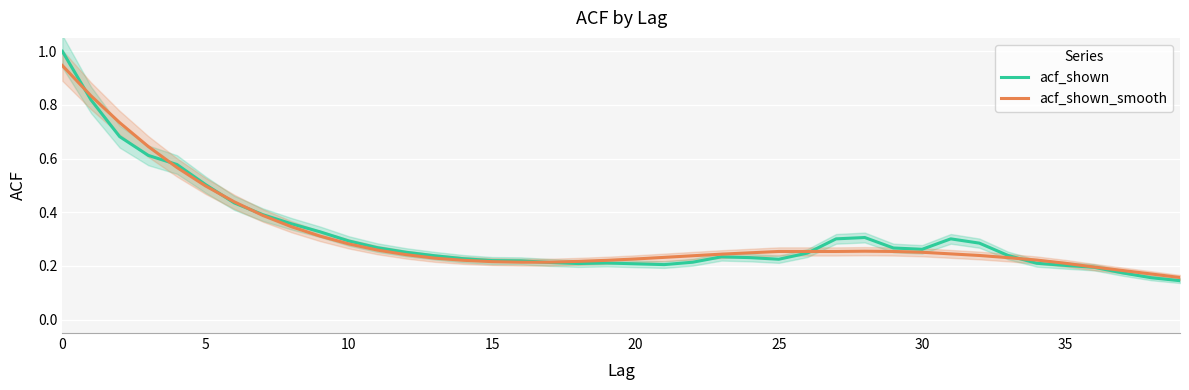

How many lines are shown in the chart?

2